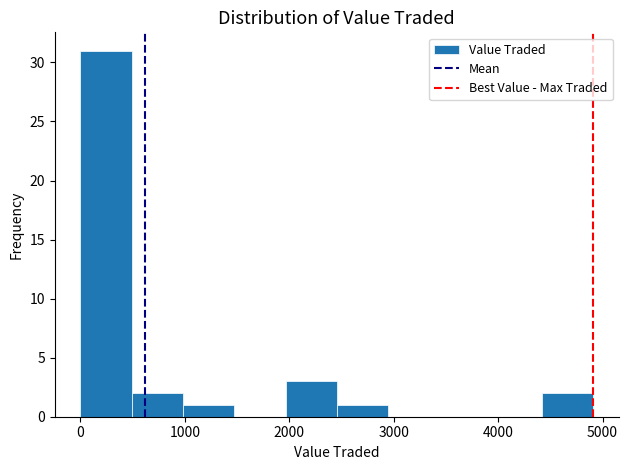

Reading left to right, list every bar in this chart as the range it spans on the x-axis followed by its height. Neither the bar edges nor the heights are printed on the chart, so give them approximately, as read against the axes.

0 to 500: 31
500 to 1000: 2
1000 to 1500: 1
1500 to 2000: 0
2000 to 2500: 3
2500 to 2900: 1
2900 to 3400: 0
3400 to 3900: 0
3900 to 4400: 0
4400 to 4900: 2